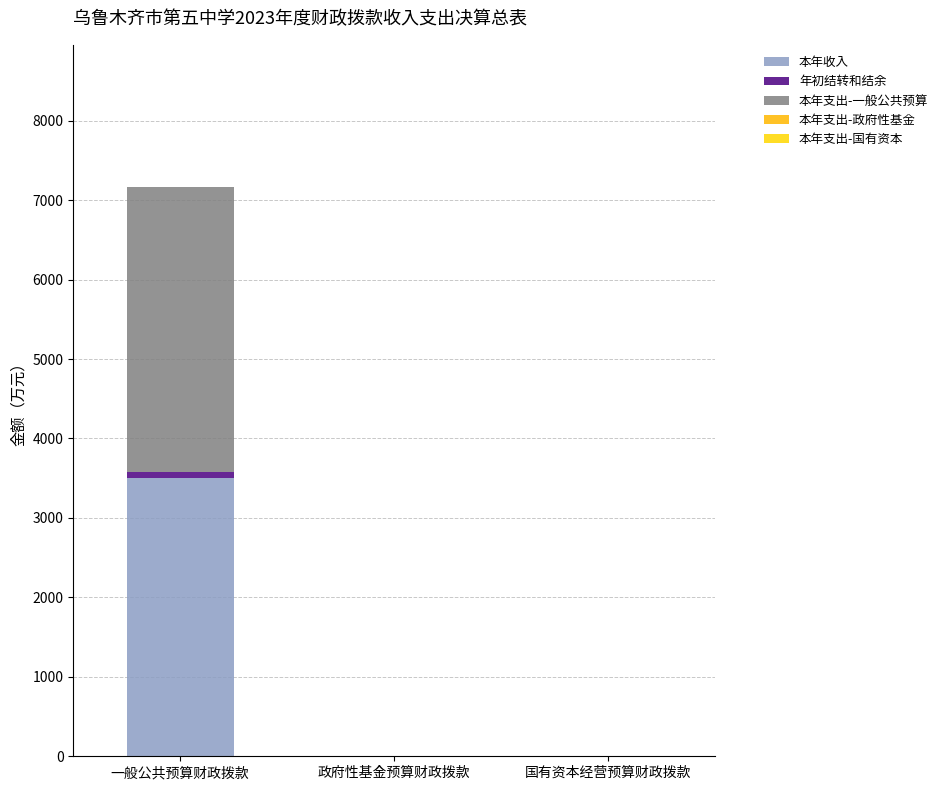

Are the bars horizontal?

No